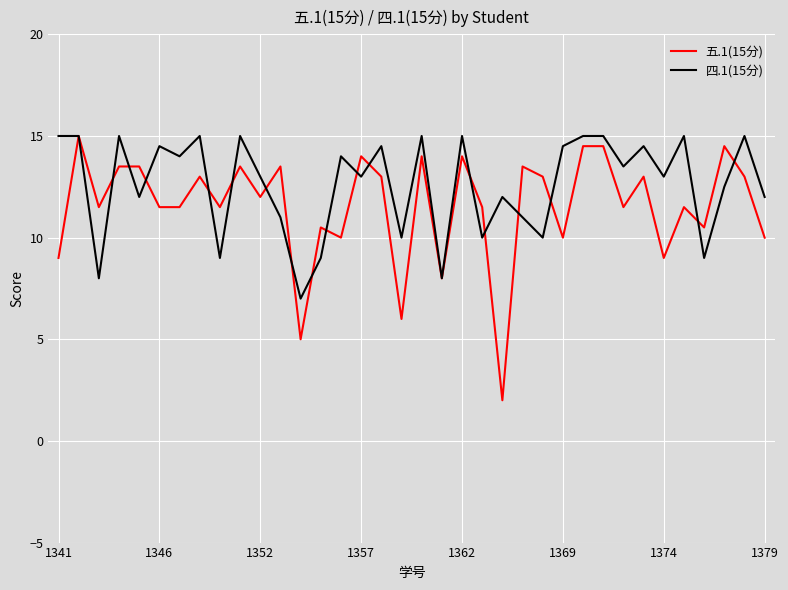

Is this an area chart (filled region under the line)?

No